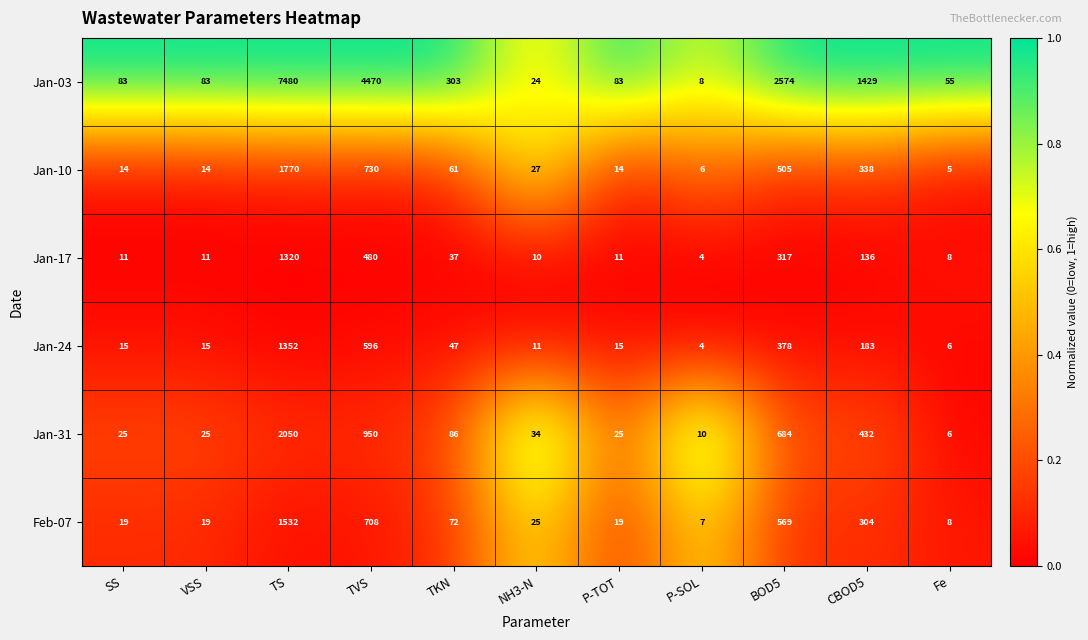

Rank the series at CBOD5 from lowest to highest value.

Jan-17, Jan-24, Feb-07, Jan-10, Jan-31, Jan-03